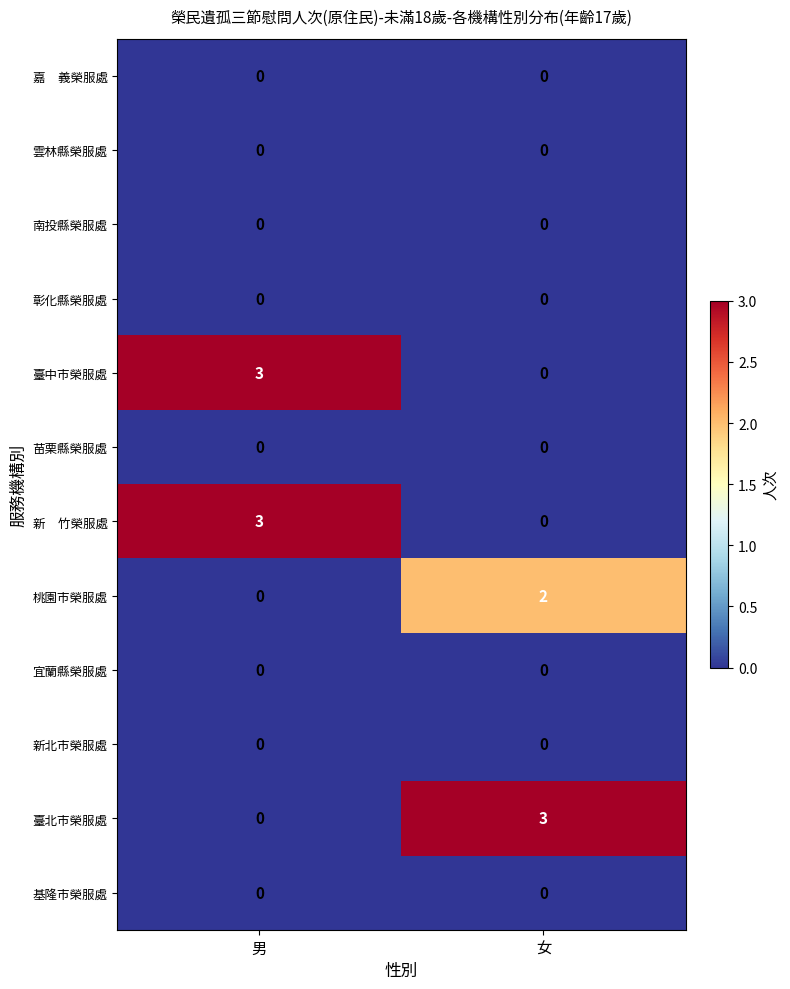

What is the total value across all series at 女?

5